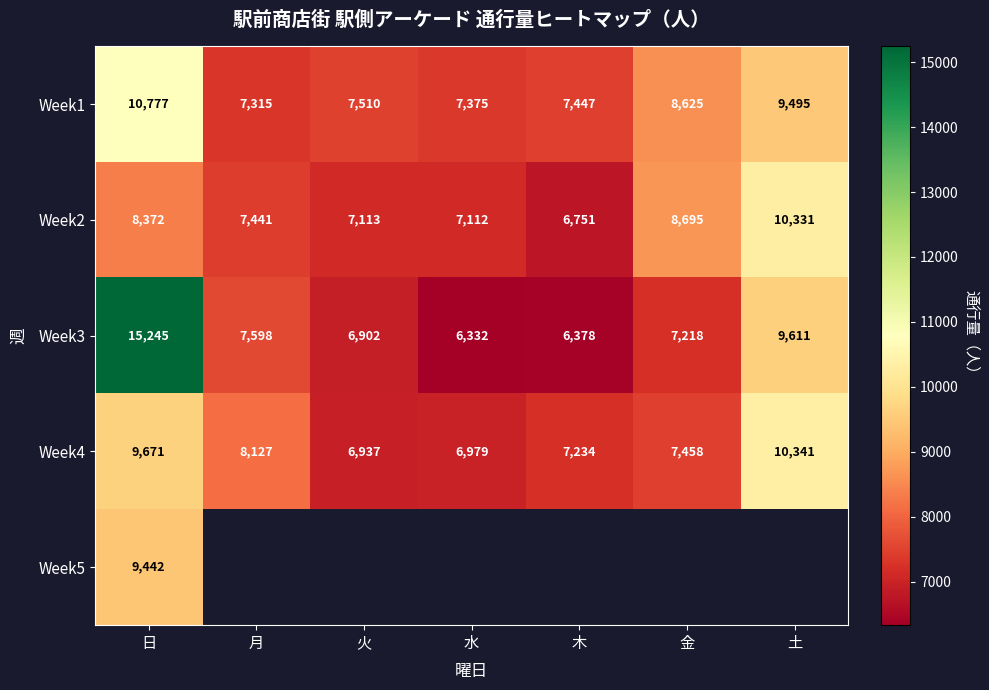

At which category is the sum across all series the highest?

日